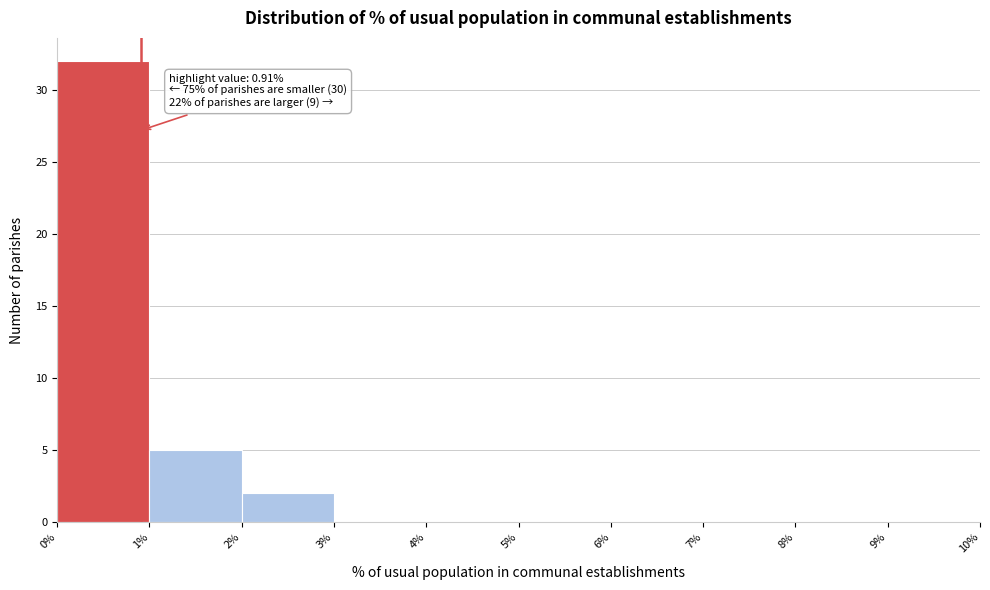

Which range on the x-axis has the tallest bar?

0% to 1%